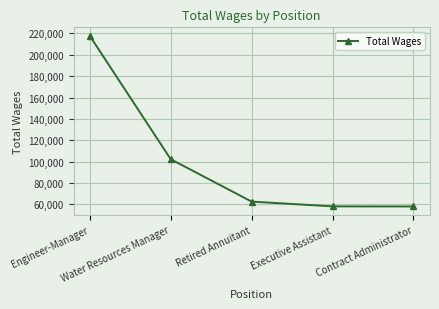

Where does the data first go above 62629?

Engineer-Manager